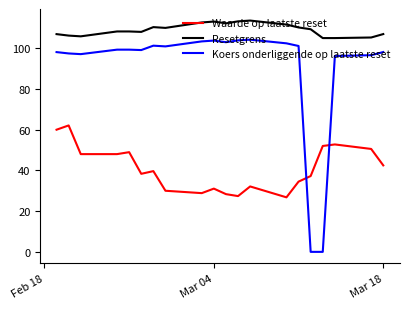

List the series in order of their overall mean, highest first.

Resetgrens, Koers onderliggende op laatste reset, Waarde op laatste reset